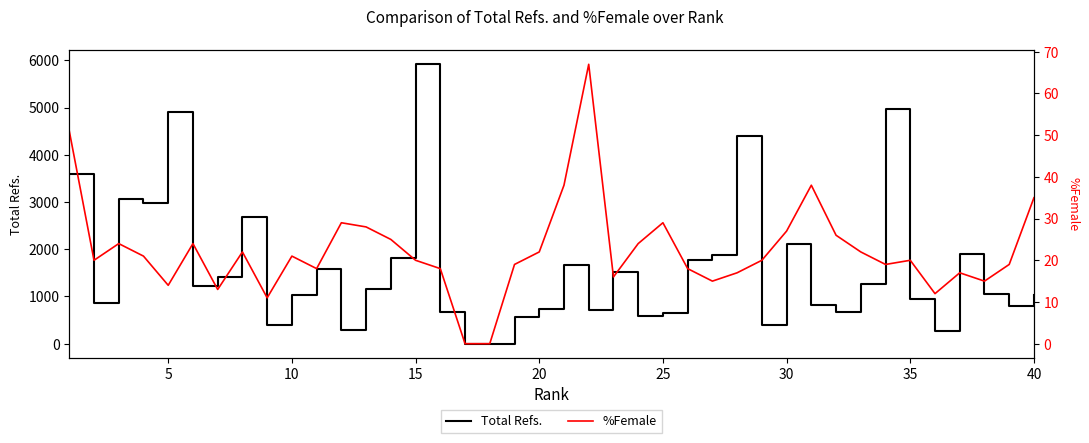

How many positive values does the %Female series have?

38